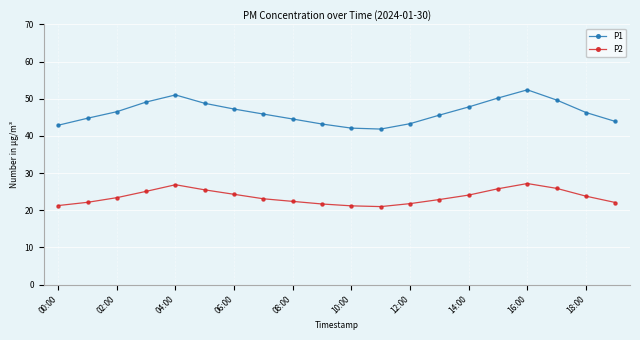

What is the value of the P2 point at the 13th from the left?

21.8